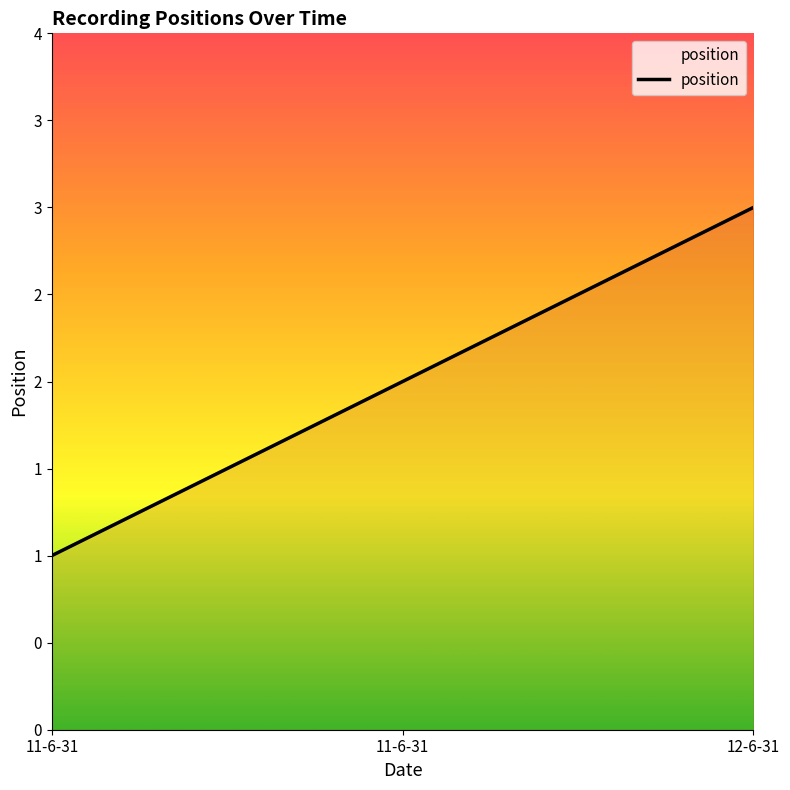

Which label corresponds to the largest value in the chart?

12-6-31